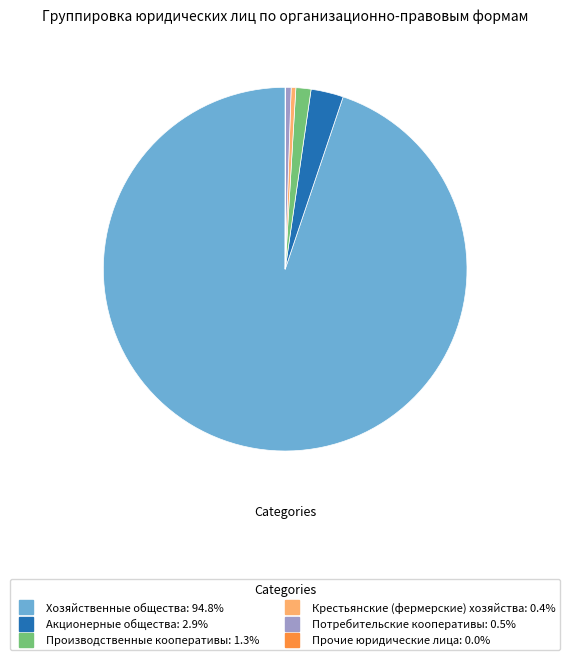

Is Потребительские кооперативы the majority of the pie?

No